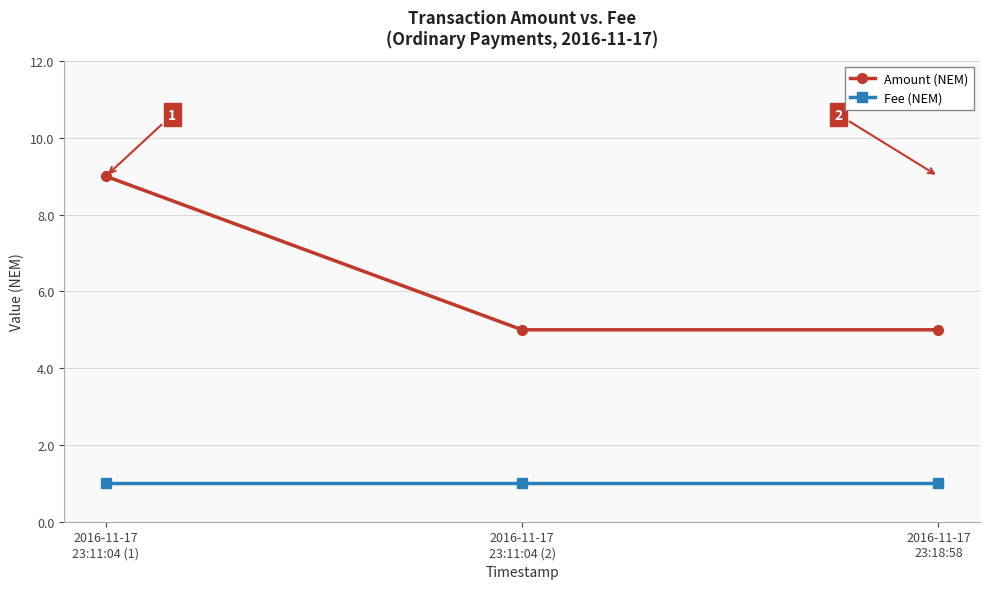

At 2016-11-17
23:18:58, list the series in order from smallest to largest.

Fee (NEM), Amount (NEM)